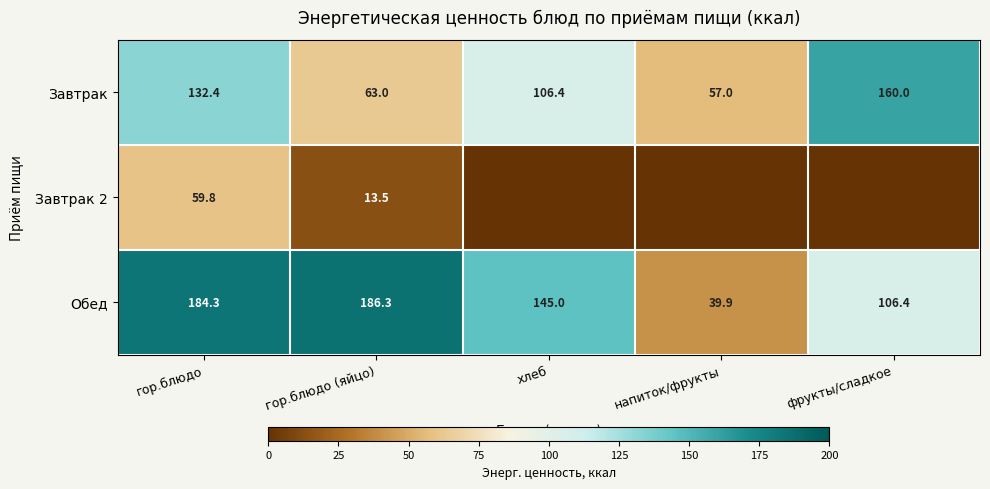

What is the difference between the second highest and minimum values in the Завтрак series?

75.4